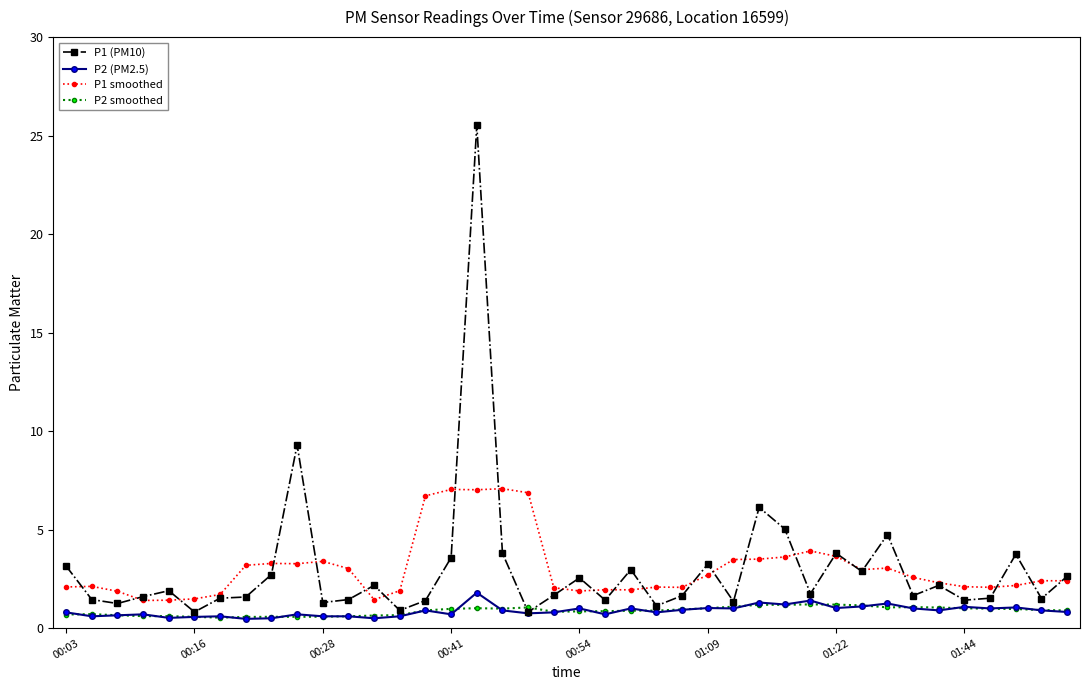

True or false: P2 smoothed has more than 1 interior local peaks.

True